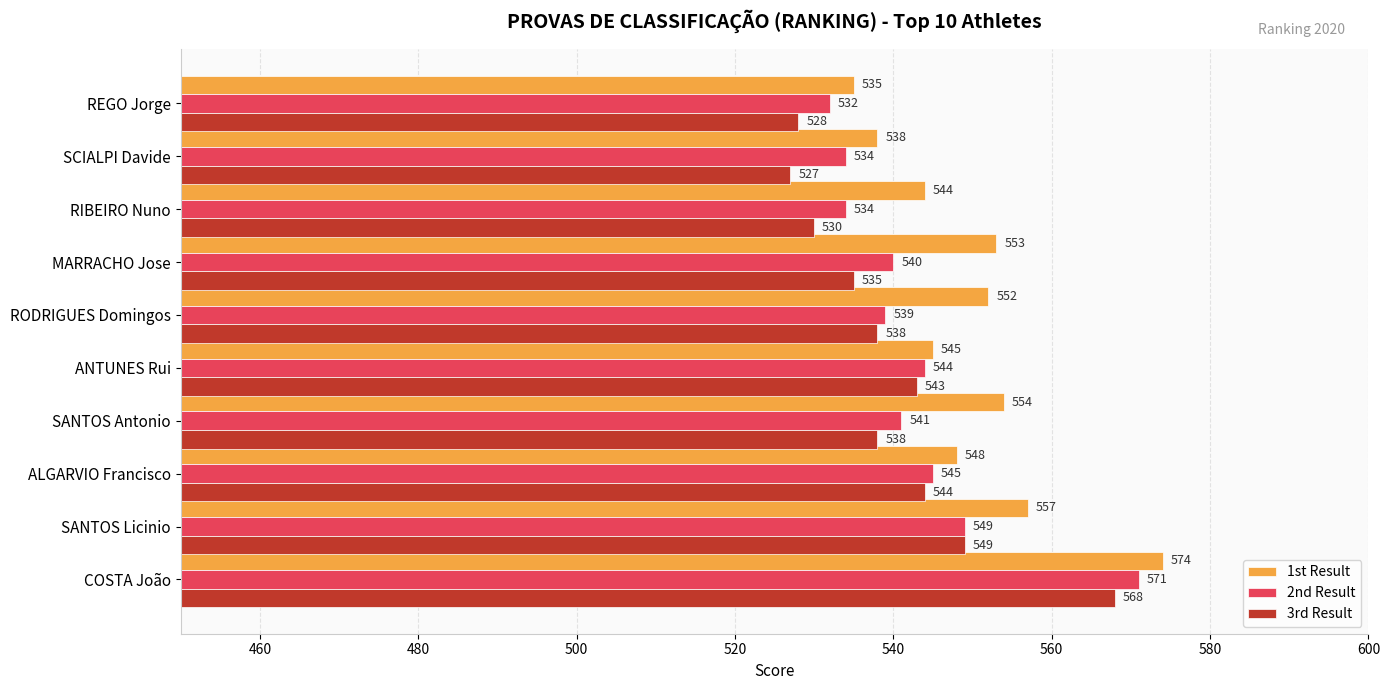

What are all the series names shown in the legend?

1st Result, 2nd Result, 3rd Result